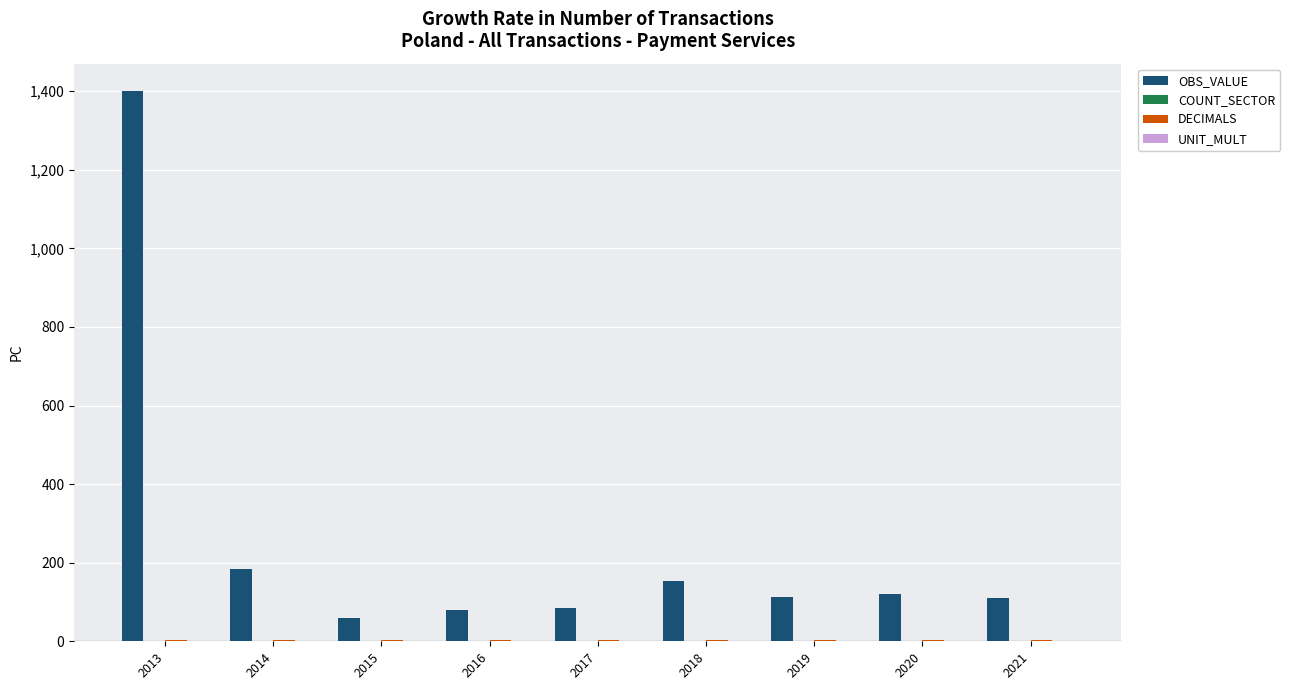

Between 2017 and 2021, which series saw the biggest shift?

OBS_VALUE